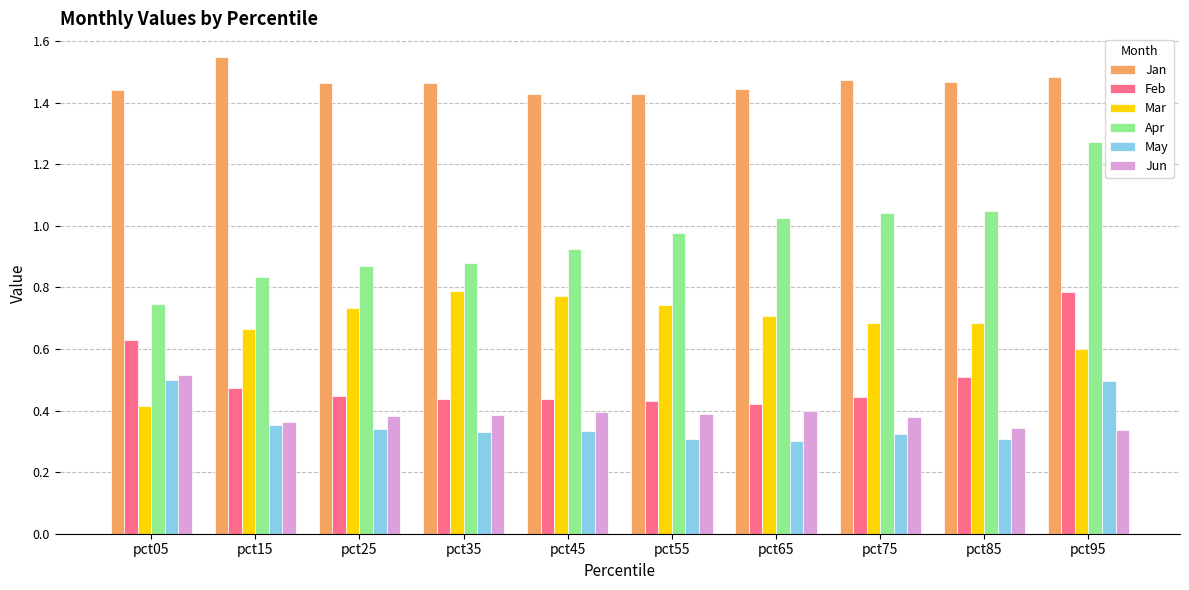

Is the value of May at pct75 greater than the value of Jan at pct65?

No